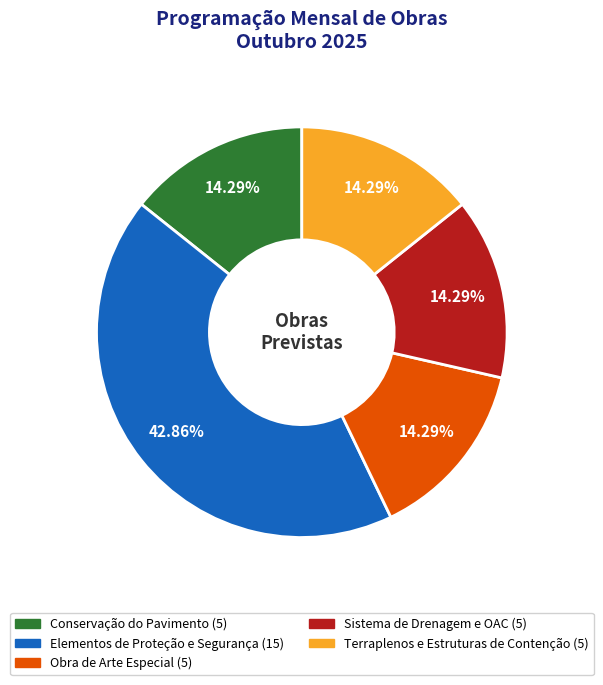

To the nearest percent, what is the difference between the Sistema de Drenagem e OAC and Elementos de Proteção e Segurança slice percentages?

29%